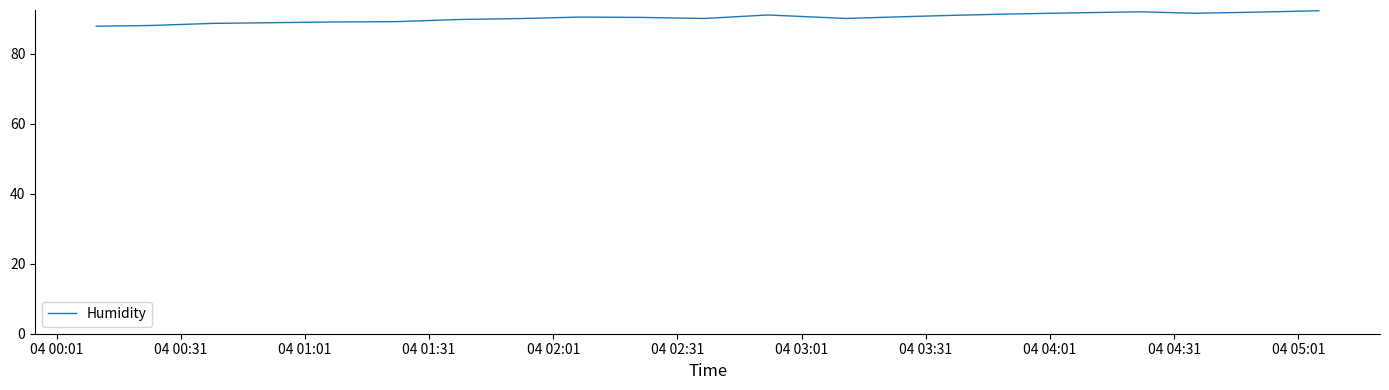

What is the difference between the maximum and minimum values?

4.4